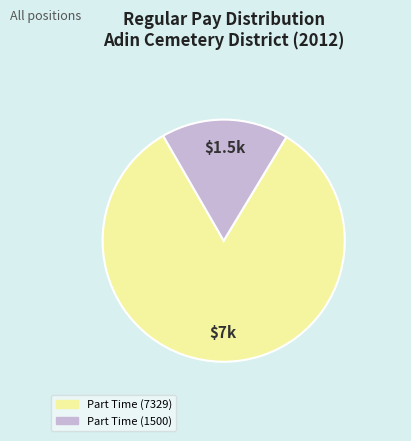

How many segments does this pie chart have?

2